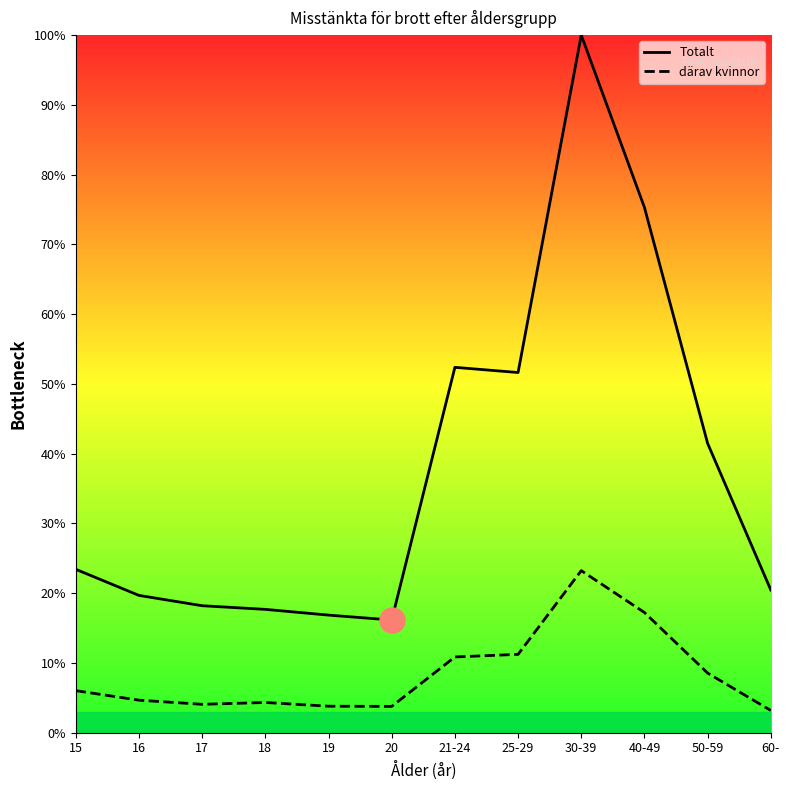

At which label is Totalt closest to 58?

21-24